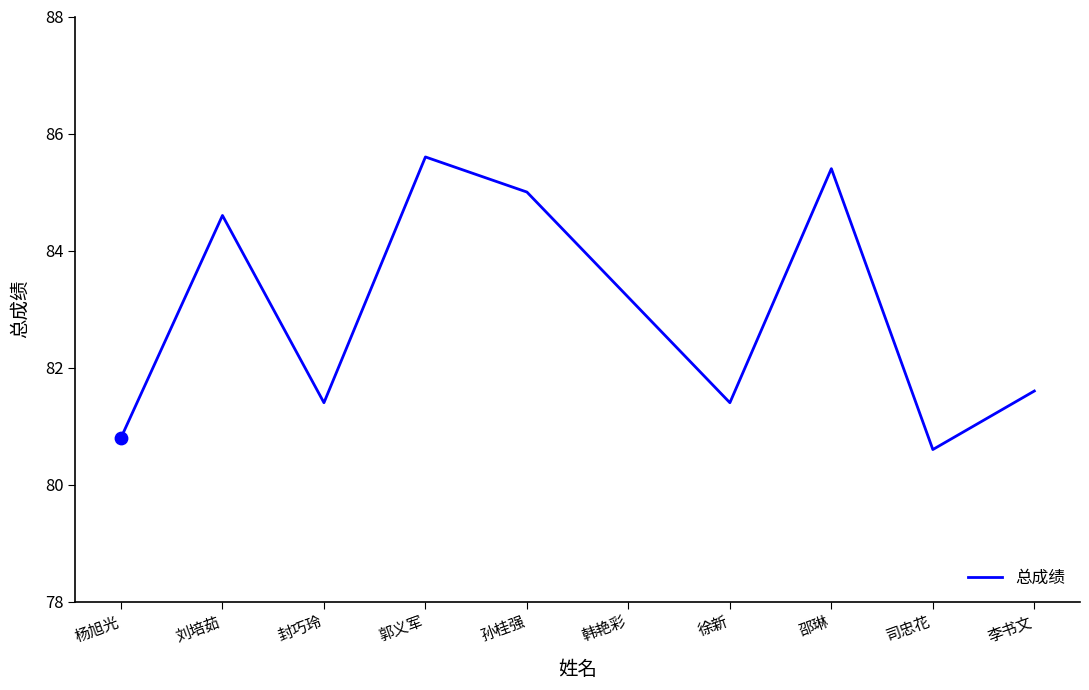

What is the change in value from 韩艳彩 to 徐新?

-1.8